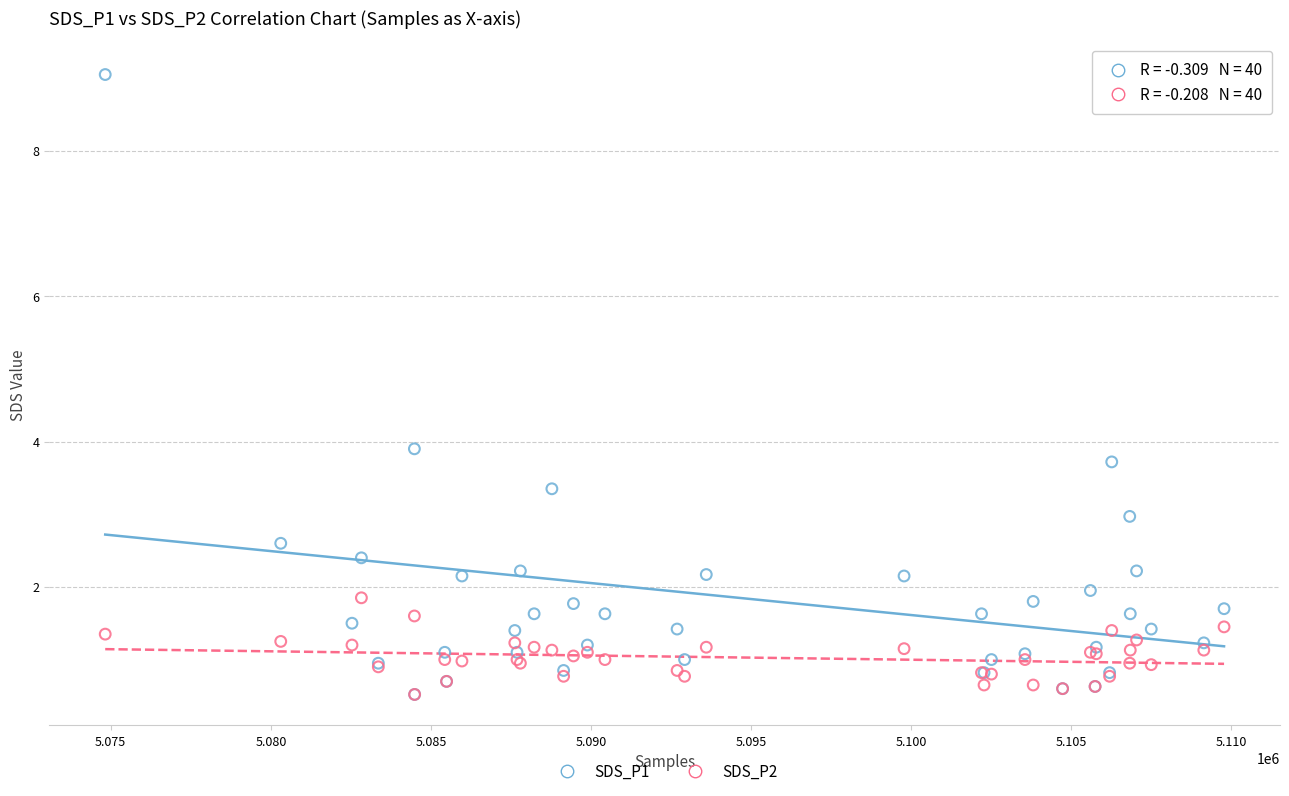

Across all series, what Y value is closest to 4?

3.9